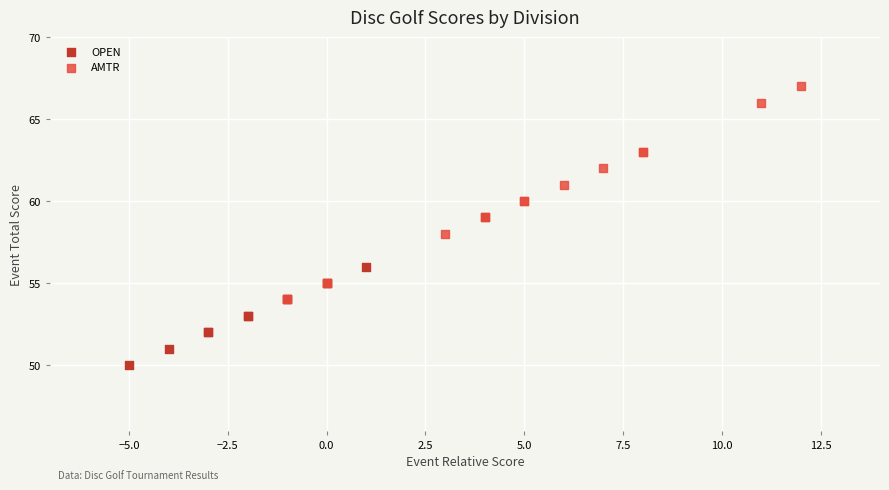

What are all the series names shown in the legend?

OPEN, AMTR